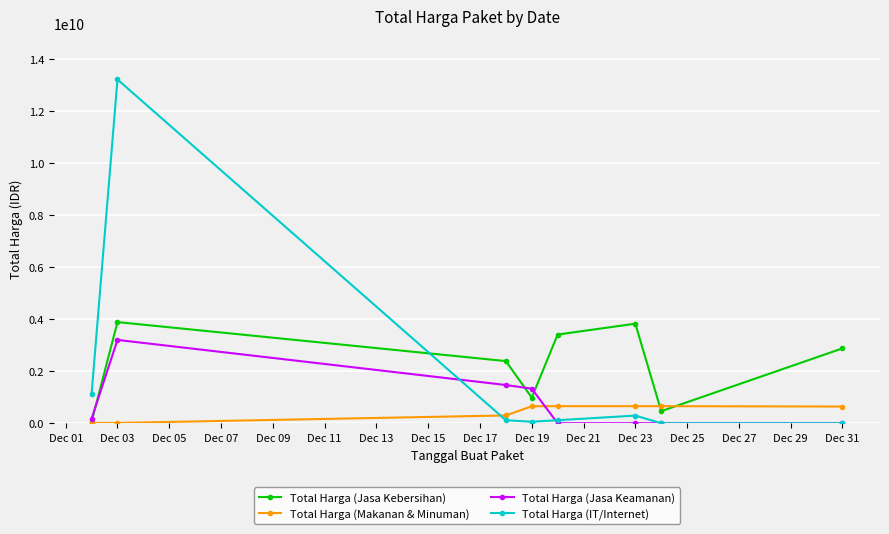

What is the maximum value for Total Harga (Jasa Keamanan)?

3204000000